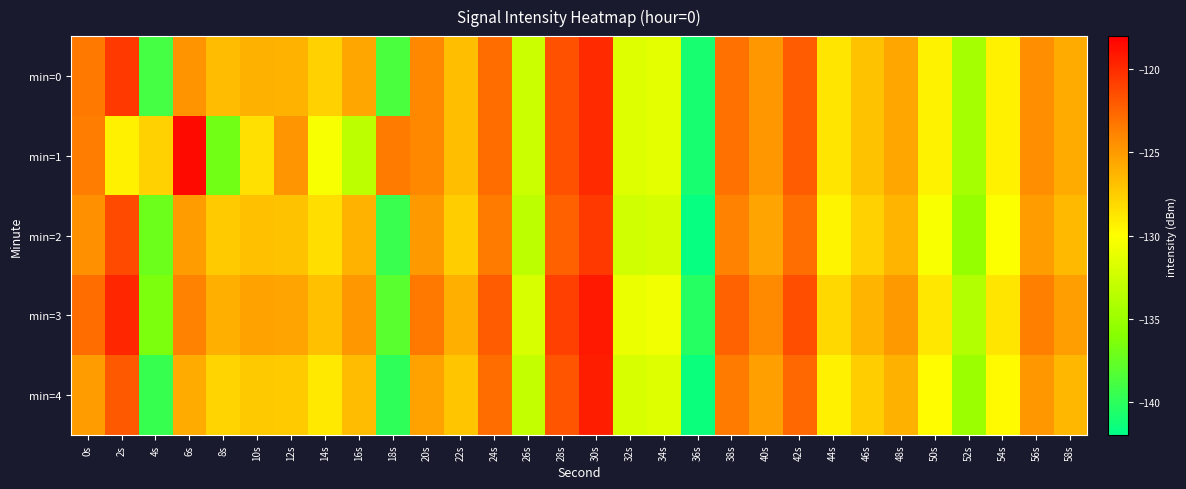

Between 52s and 6s, which is larger?

6s